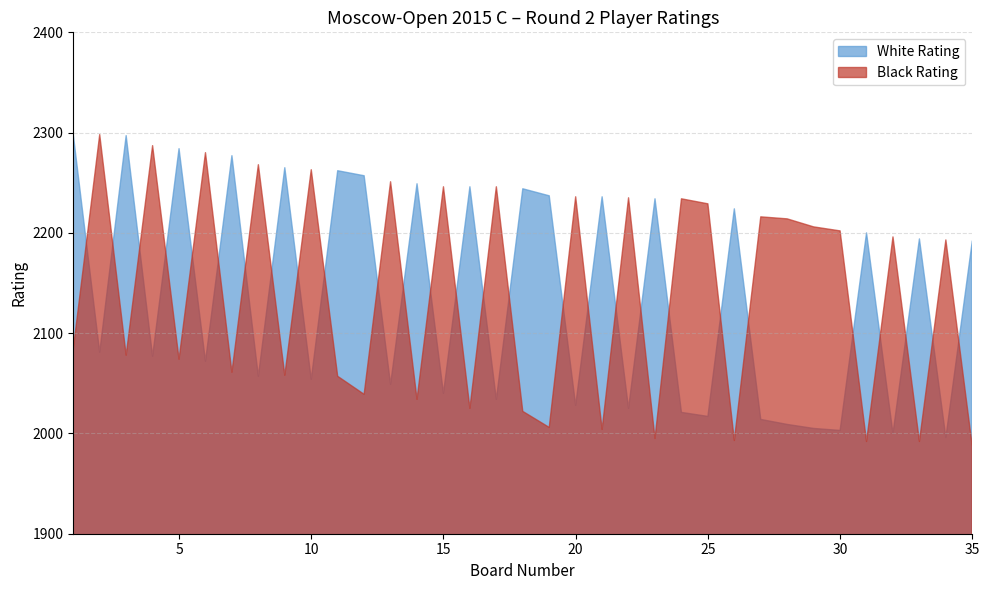

True or false: Black Rating has more than 0 interior local peaks.

True